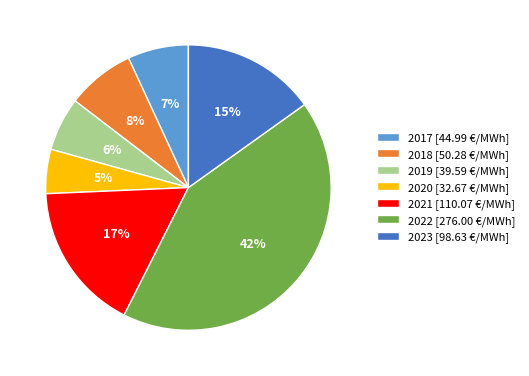

To the nearest percent, what is the combined percentage of 2022 and 2019?

48%